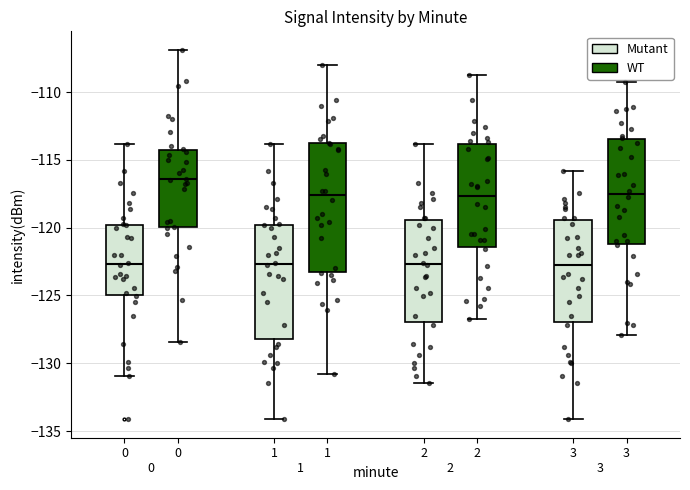

Which box is the tallest, from its lower edge to its upper edge?

1 (WT)